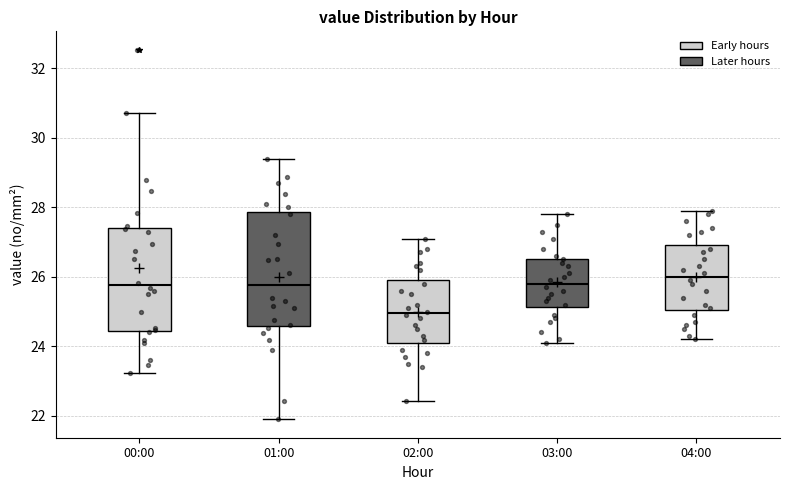

Where is the lower edge of the box for 00:00 on the y-axis? The values are not printed on the chart, so give them approximately, as read against the axis.

24.4